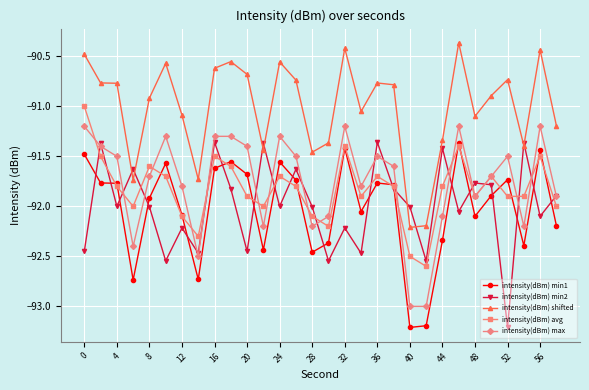

True or false: intensity(dBm) min2 and intensity(dBm) avg cross at least once.

True